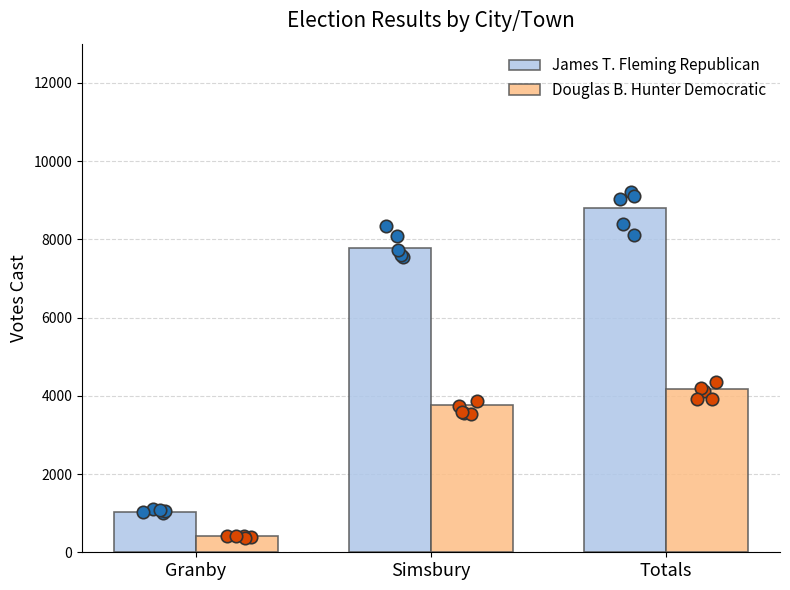

What are all the series names shown in the legend?

James T. Fleming Republican, Douglas B. Hunter Democratic